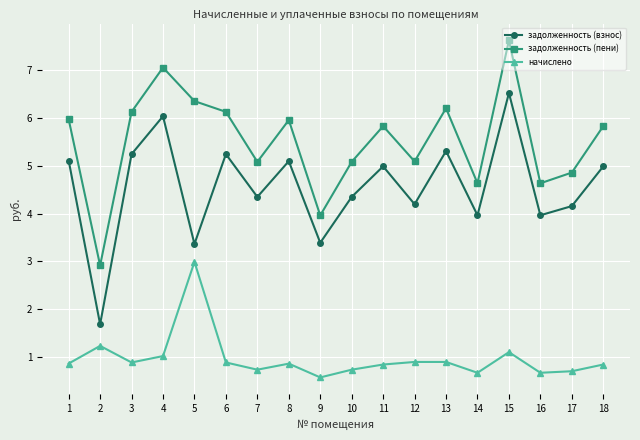

Which series has the largest total across all categories?

задолженность (пени)